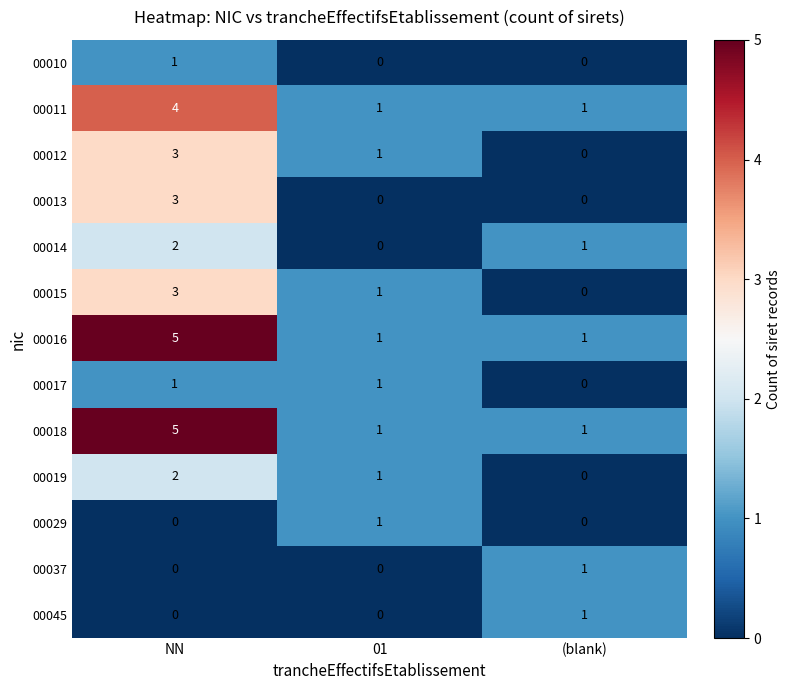

What is the total value across all series at (blank)?

6